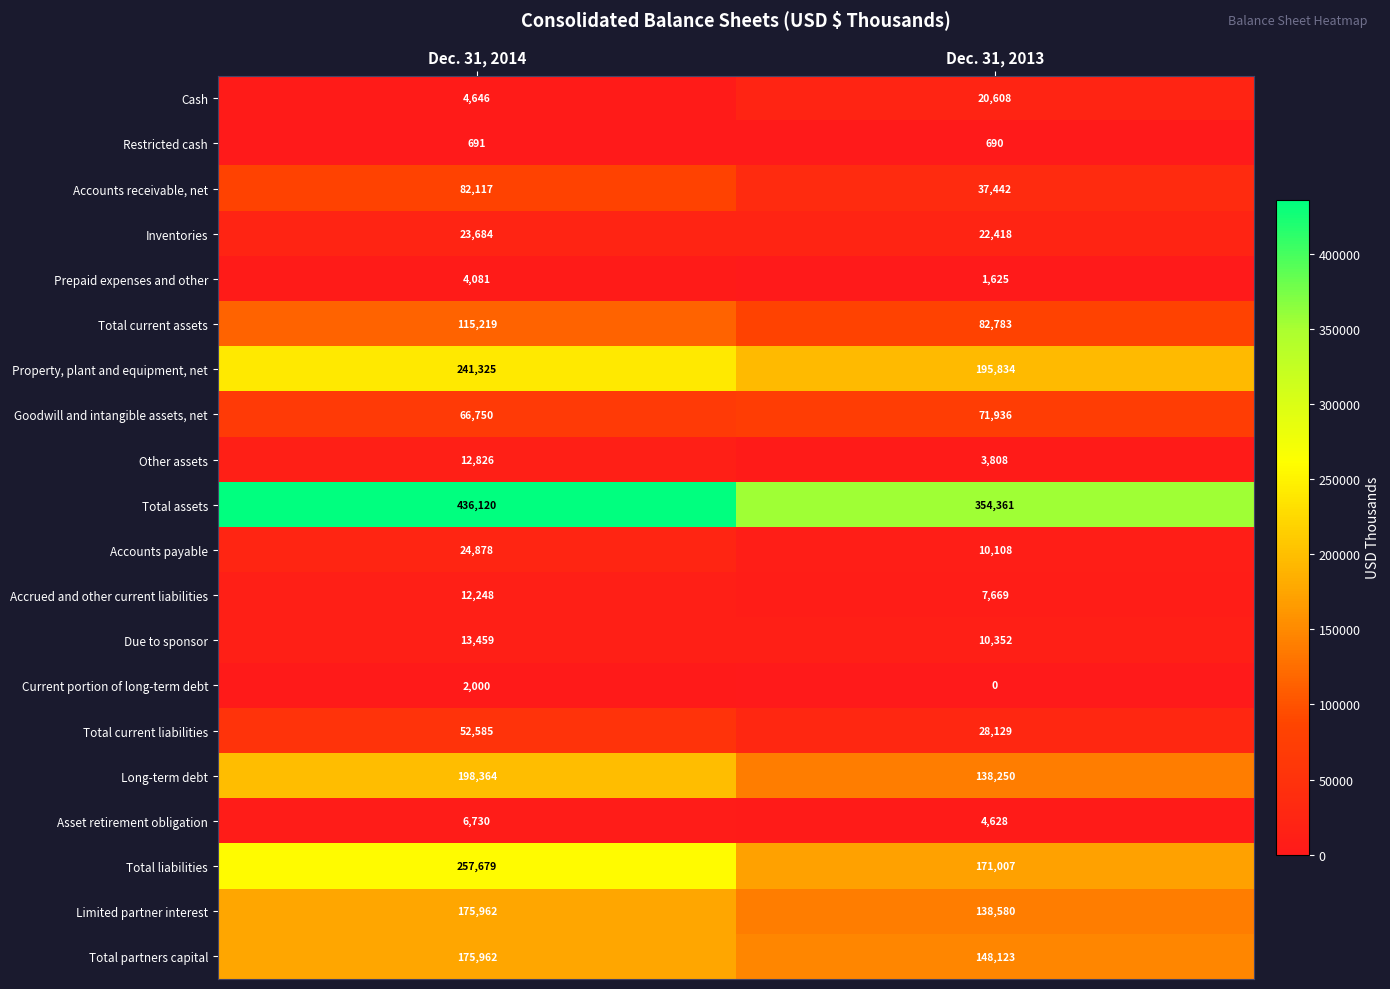

Is it true that Accrued and other current liabilities equals 5598 at Dec. 31, 2014?

False